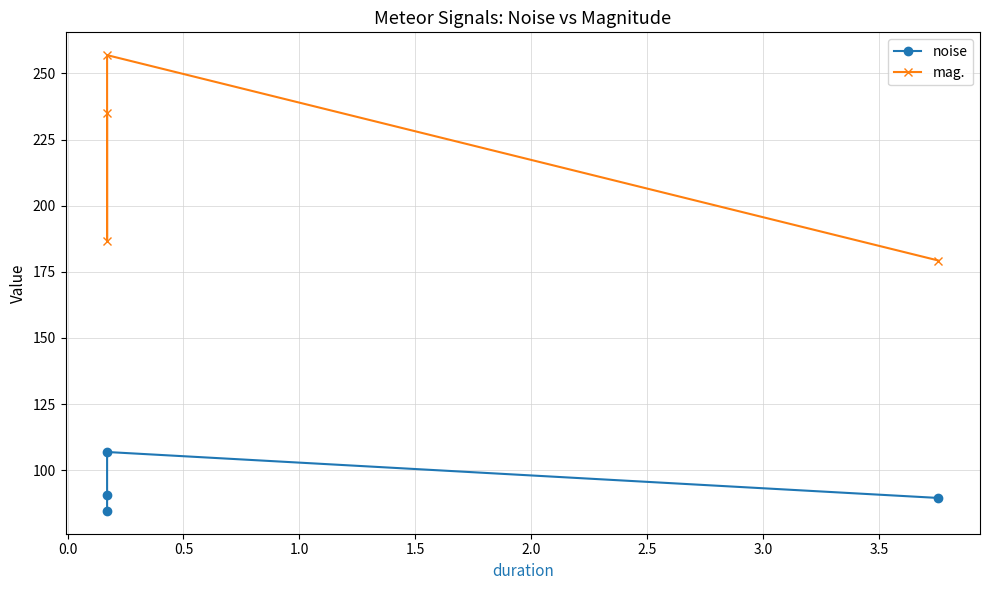

What are all the series names shown in the legend?

noise, mag.